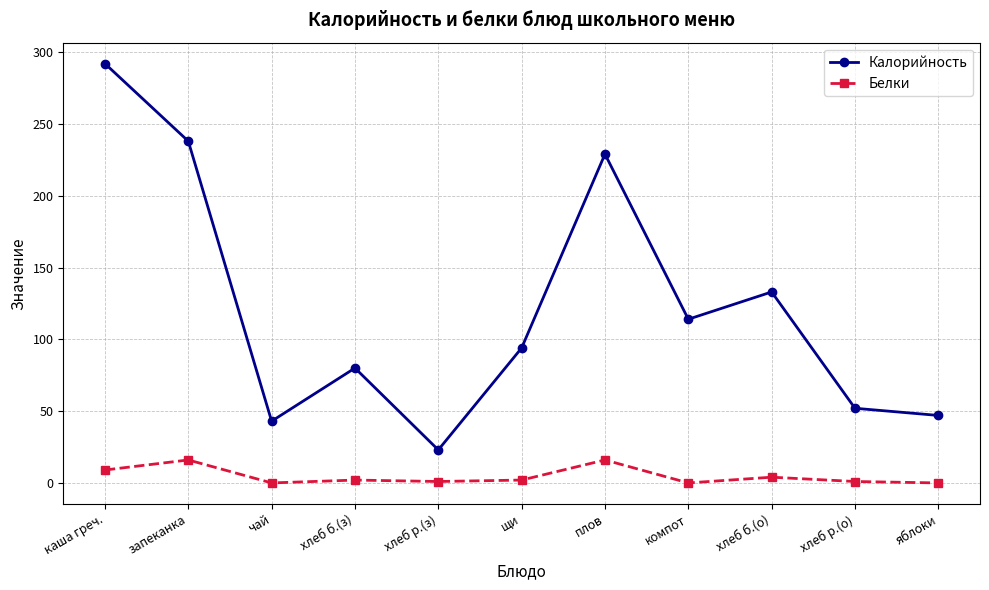

Which series has the largest range (max minus min)?

Калорийность